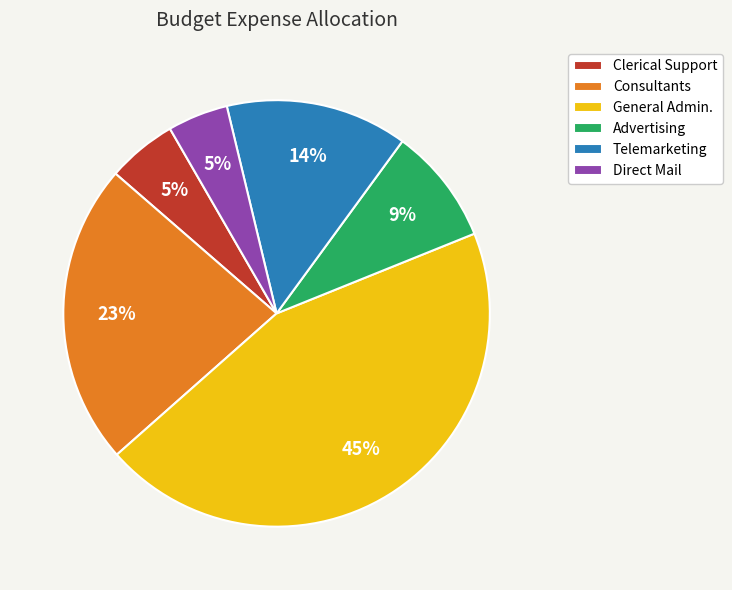

Is there a majority slice in this chart?

No